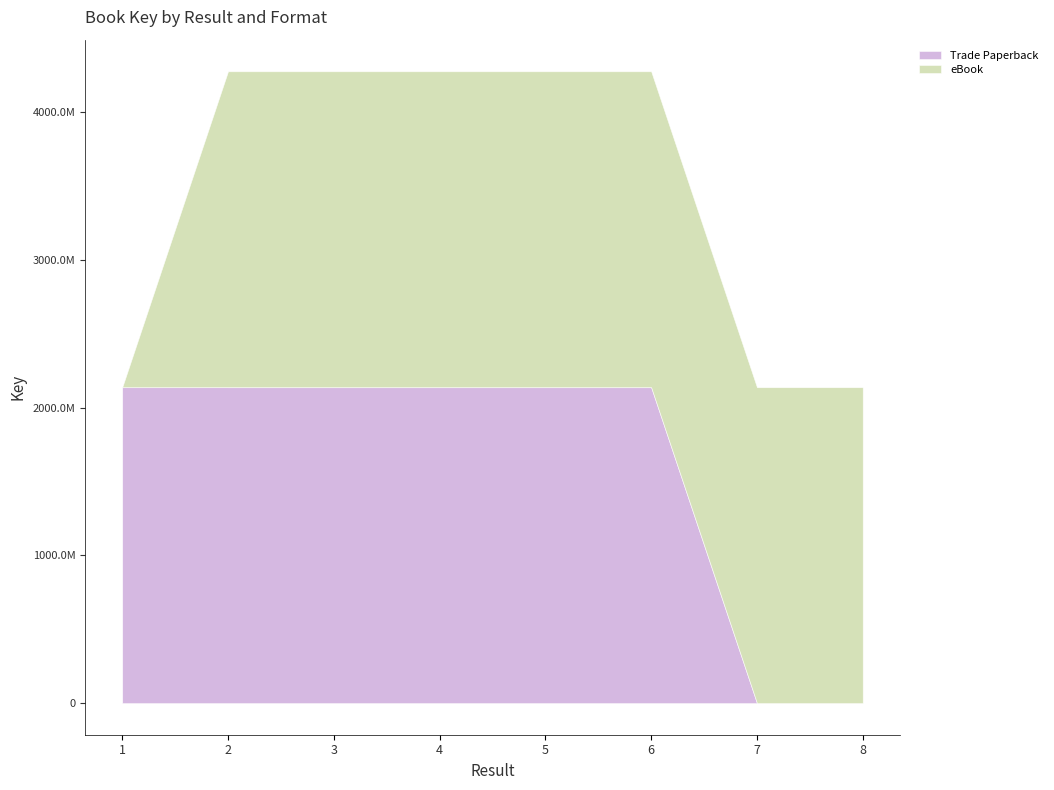

Reading right to left, list all the values displayed in this chart.

Trade Paperback: 8=0	7=0	6=2137666995	5=2137666985	4=2137666973	3=2137673455	2=2137673486	1=2137686211
eBook: 8=2137673475	7=2137673465	6=2137666995	5=2137666985	4=2137666973	3=2137673455	2=2137673486	1=0